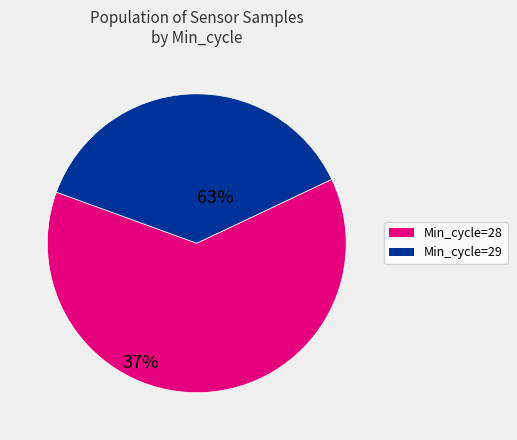

Is there a majority slice in this chart?

Yes